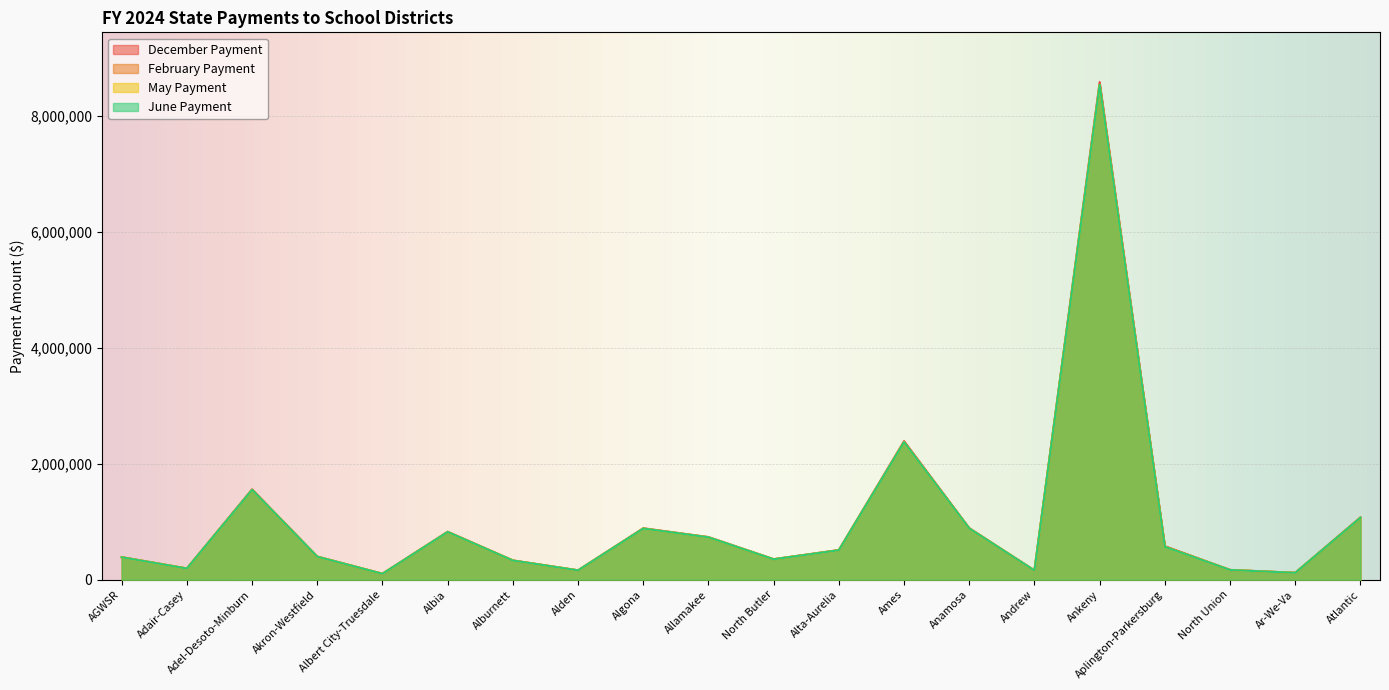

What position from the left is Alta-Aurelia?

12